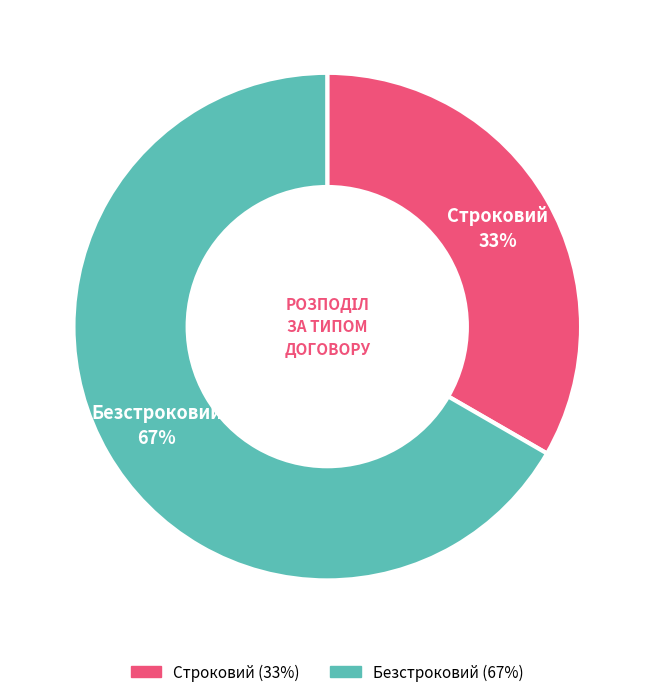

Is it true that Безстроковий is 55% of the pie?

False